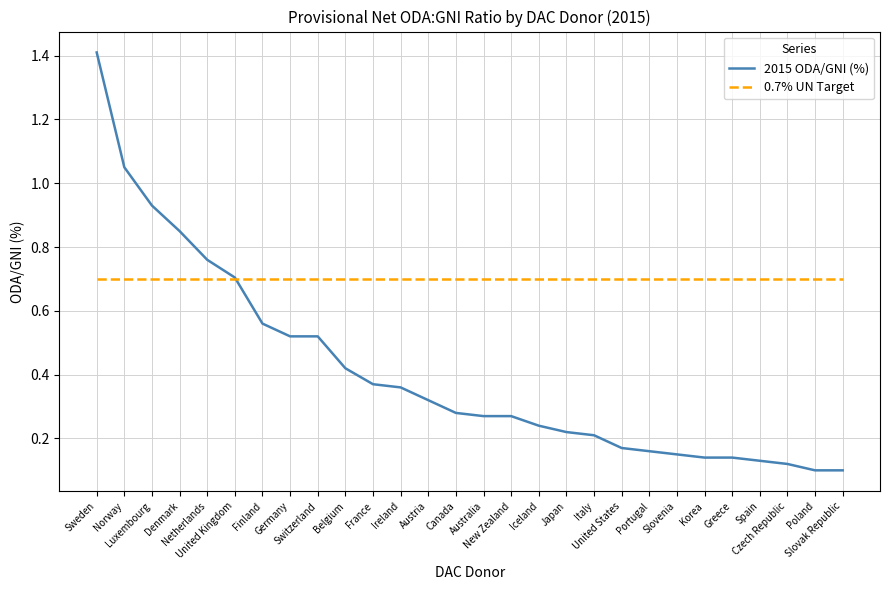

What is the maximum value shown in the chart?

1.4